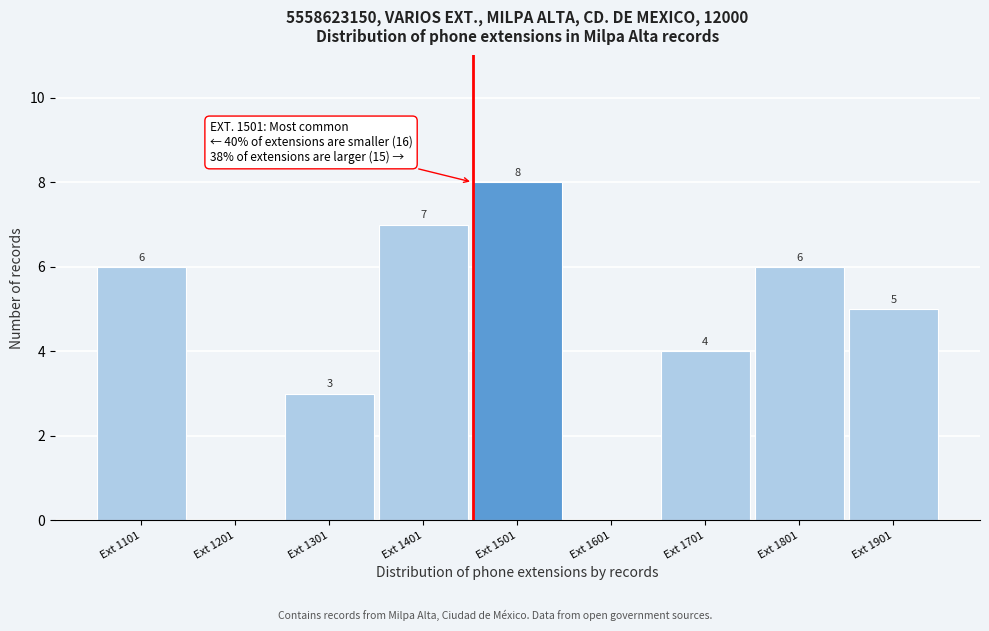

Reading right to left, extract all data points from this chart.

Ext 1901=5	Ext 1801=6	Ext 1701=4	Ext 1601=0	Ext 1501=8	Ext 1401=7	Ext 1301=3	Ext 1201=0	Ext 1101=6